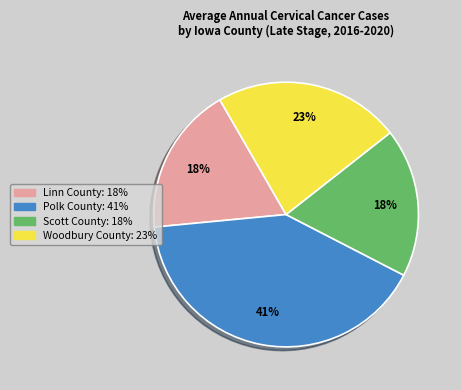

Does Linn County account for over 50% of the chart?

No